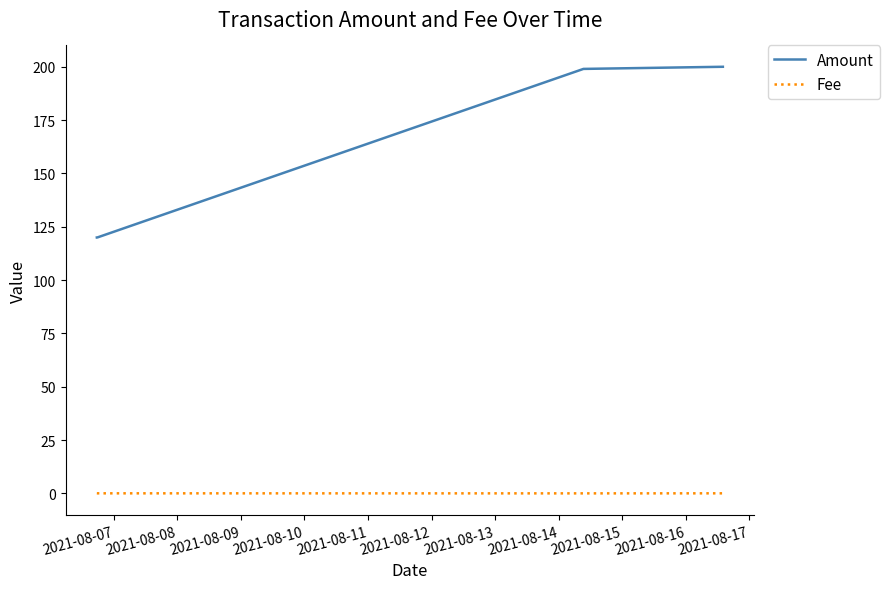

True or false: Amount and Fee cross at least once.

False